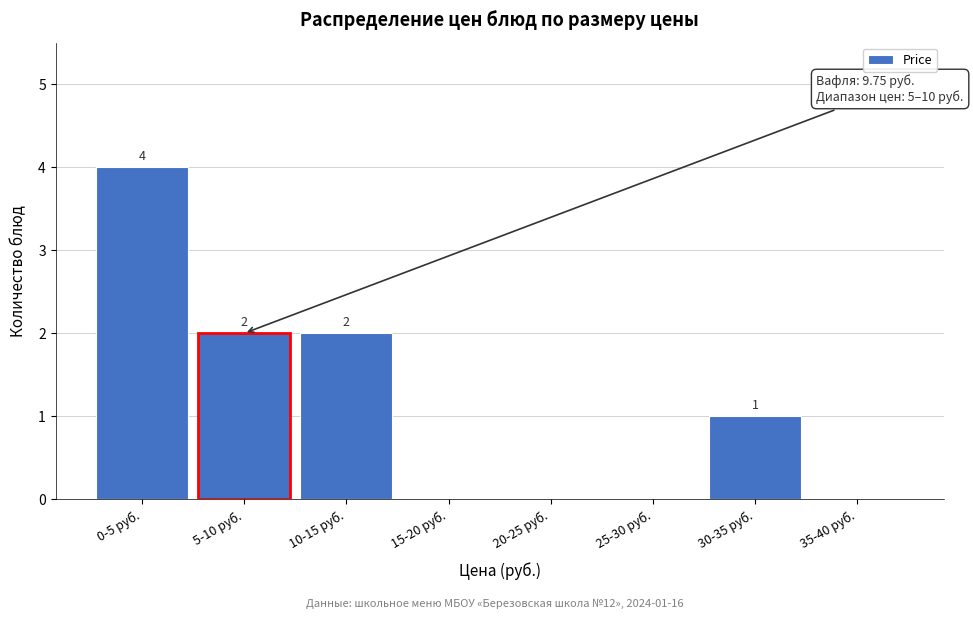

Reading left to right, transcribe all the data shown in this chart.

0-5 руб.=4	5-10 руб.=2	10-15 руб.=2	15-20 руб.=0	20-25 руб.=0	25-30 руб.=0	30-35 руб.=1	35-40 руб.=0